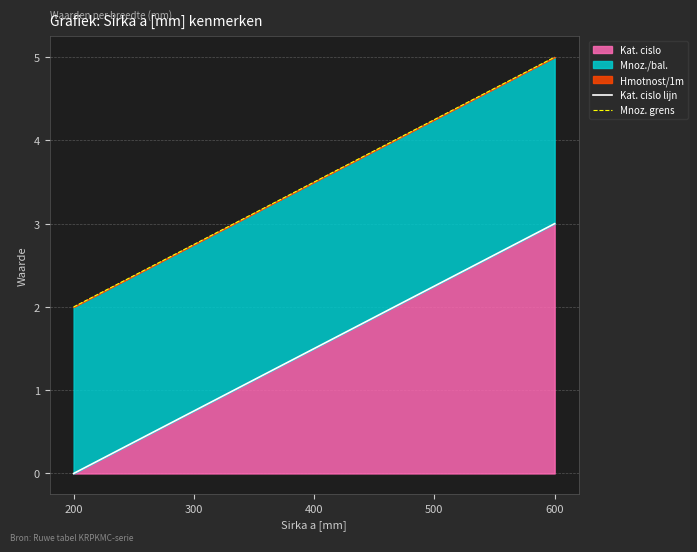

Is it true that Kat. cislo lijn equals 5.1 at 600?

False